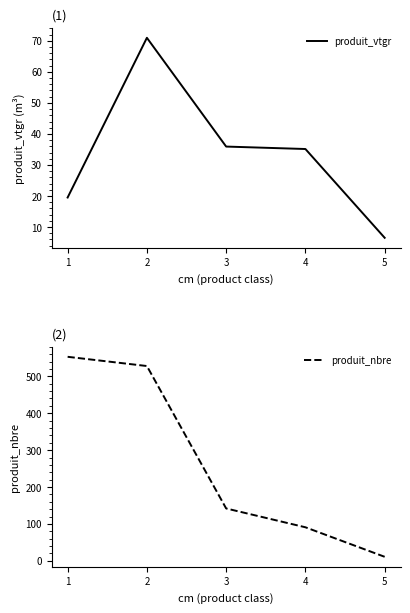

Reading left to right, what are all the values shown in this chart?

produit_vtgr: 1=19.5	2=71.0	3=35.9	4=35.1	5=6.5
produit_nbre: 1=553.0	2=528.0	3=142.0	4=91.0	5=11.0